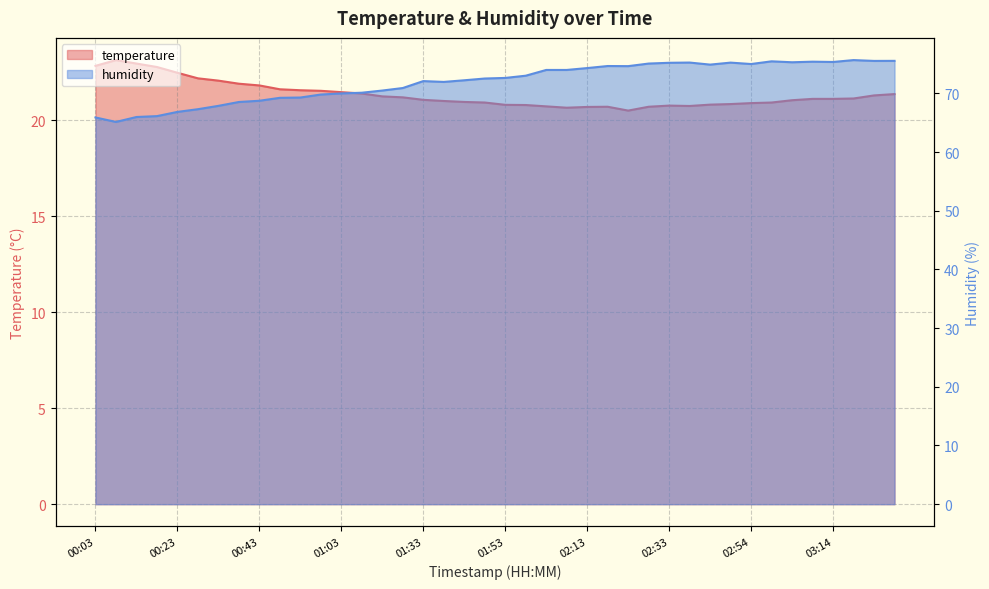

What is the total value across all series at 02:44?

95.7